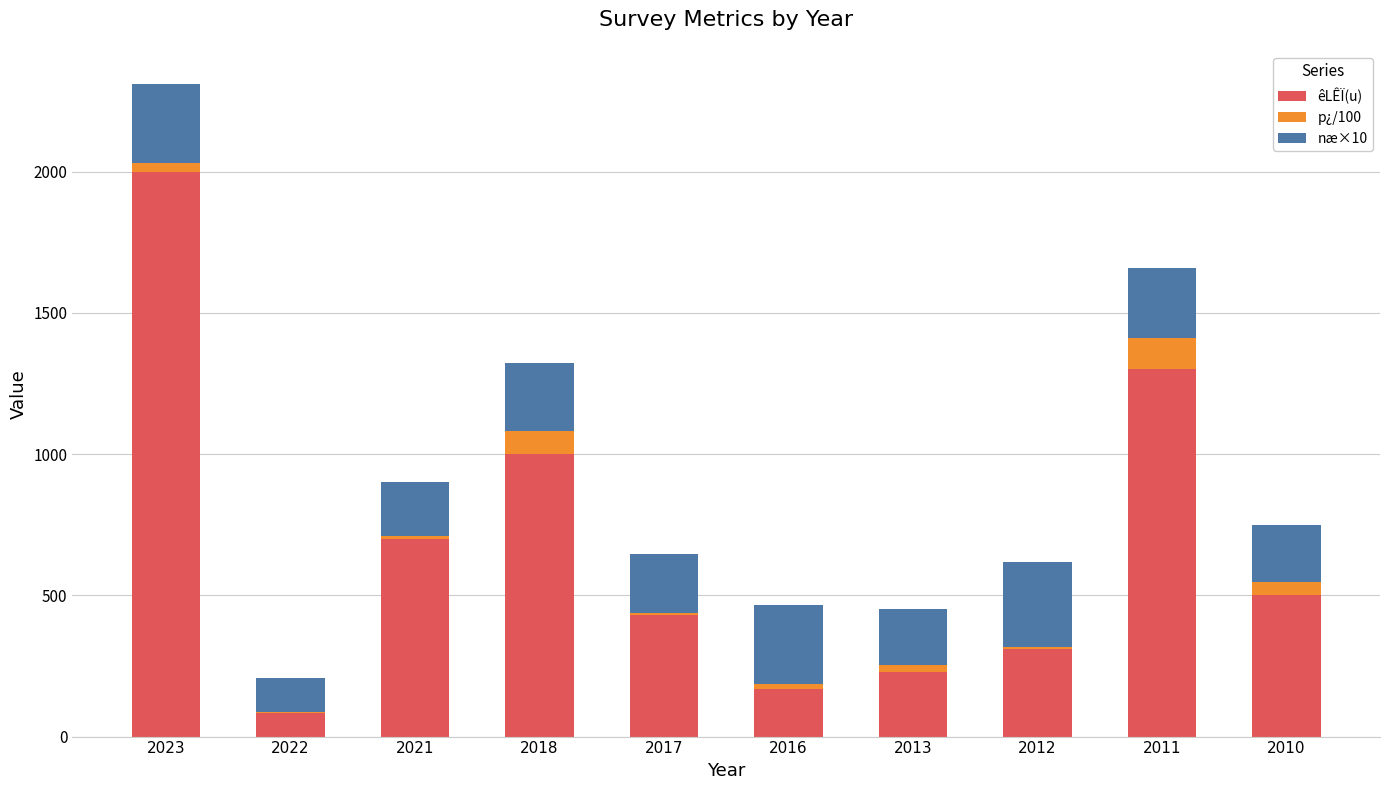

At which category is the sum across all series the highest?

2023